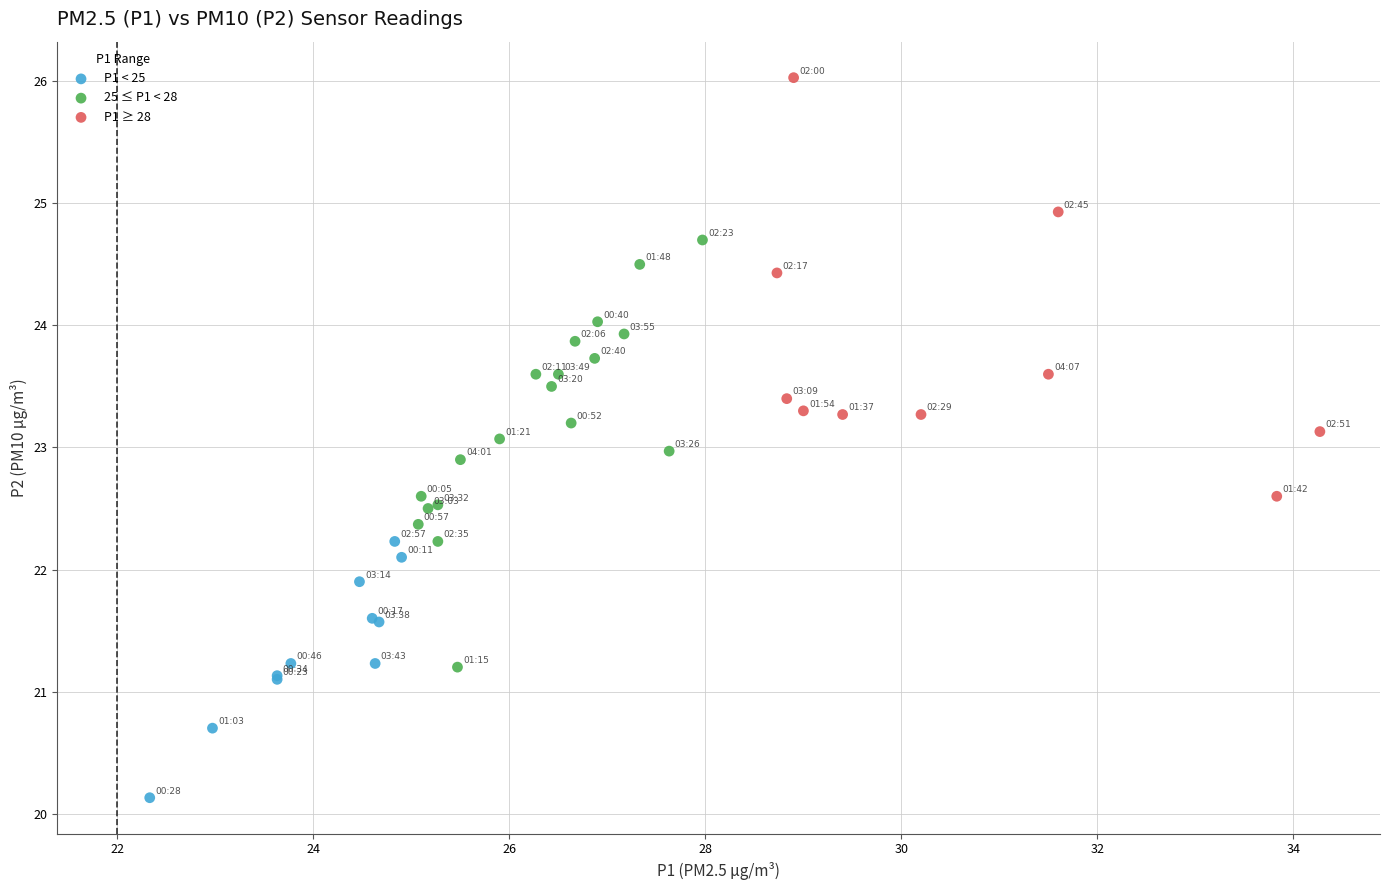

Which series contains the lowest Y value?

P1 < 25